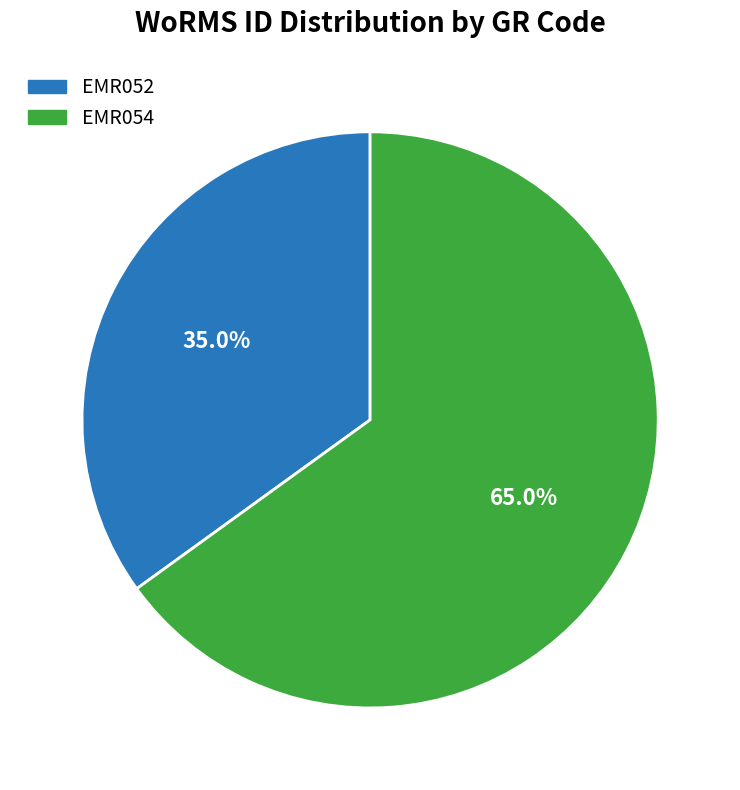

Which has a higher value, EMR054 or EMR052?

EMR054